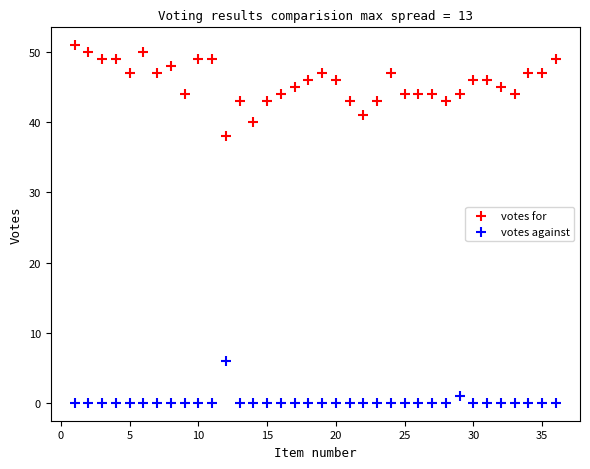

Which series contains the highest Y value?

votes for